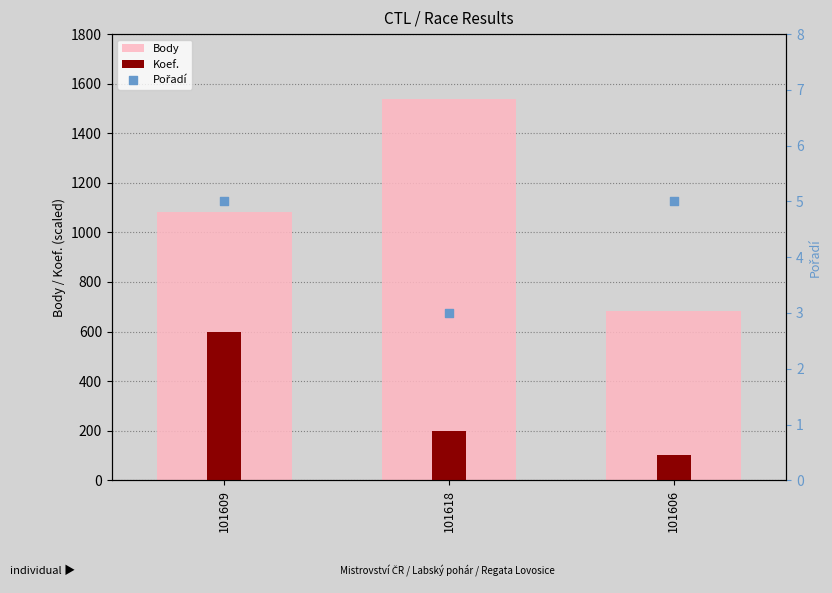

At which category is the sum across all series the highest?

101618